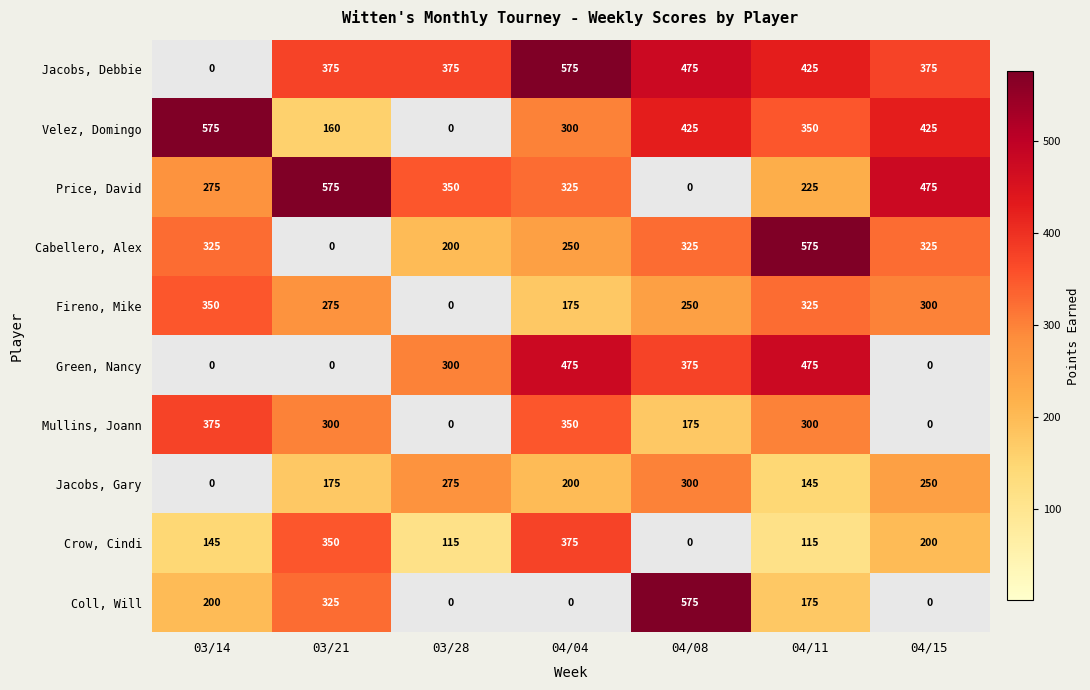

At which category is the sum across all series the highest?

04/11